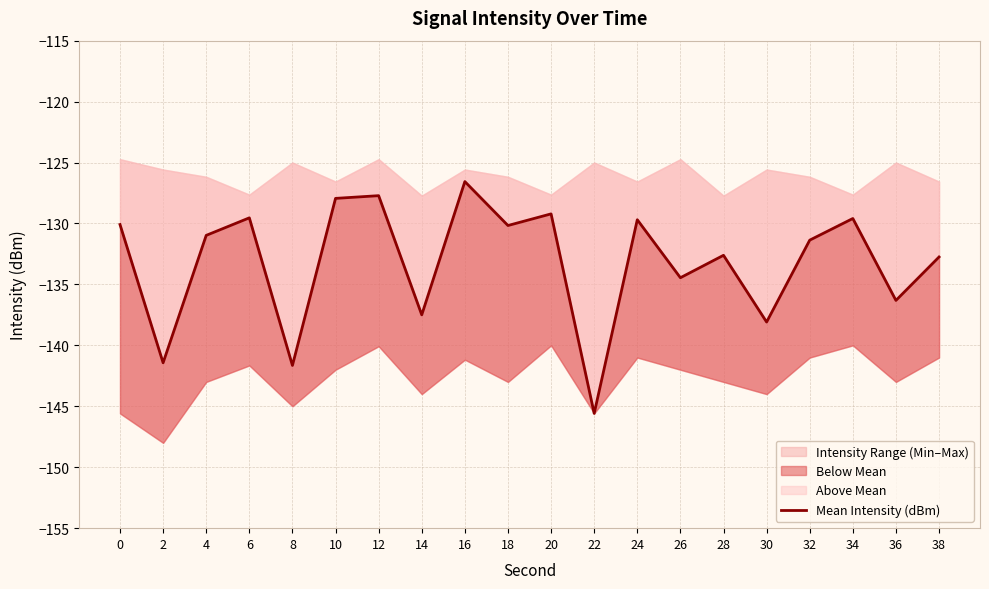

Does the chart display data point markers on the line(s)?

No